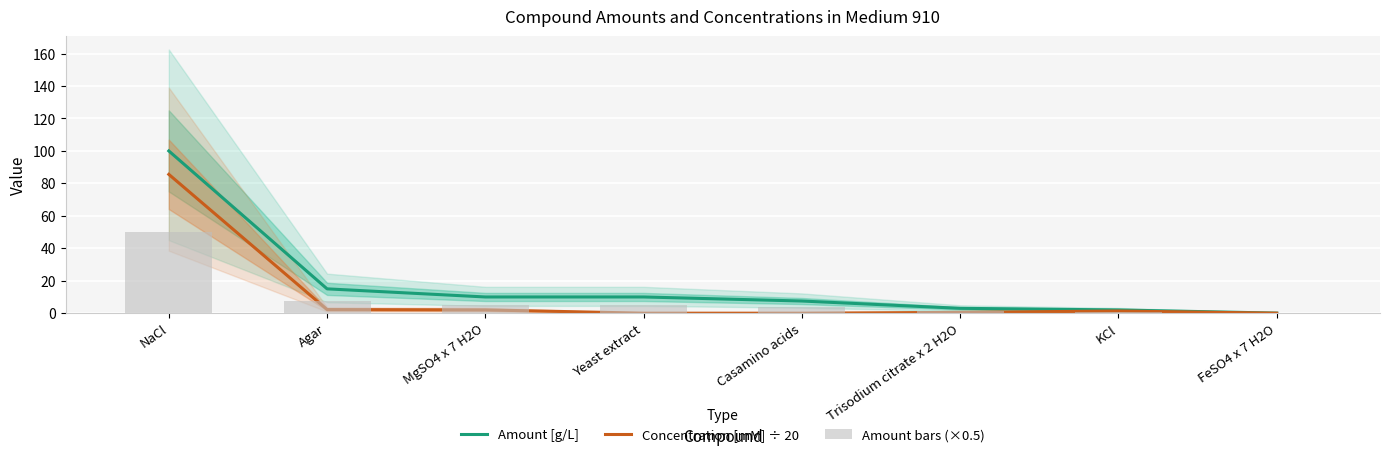

Does the chart contain any negative values?

No